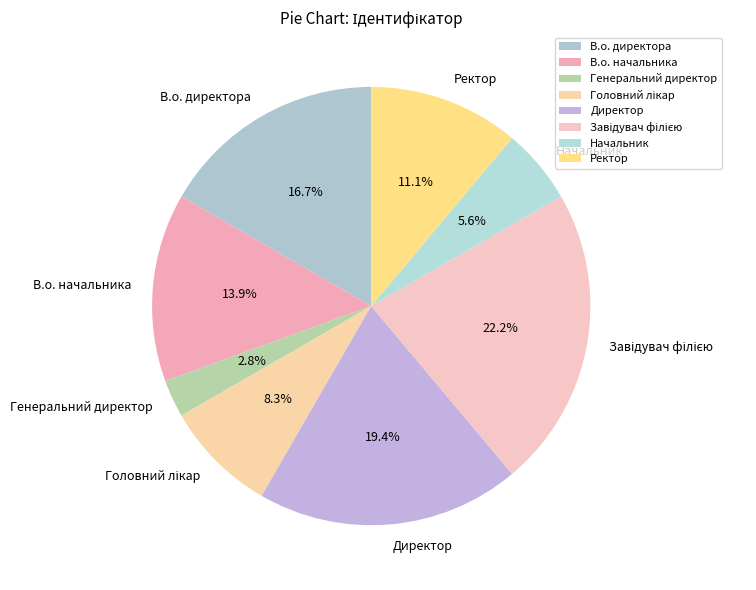

What percentage is NOT represented by Ректор?

88.9%